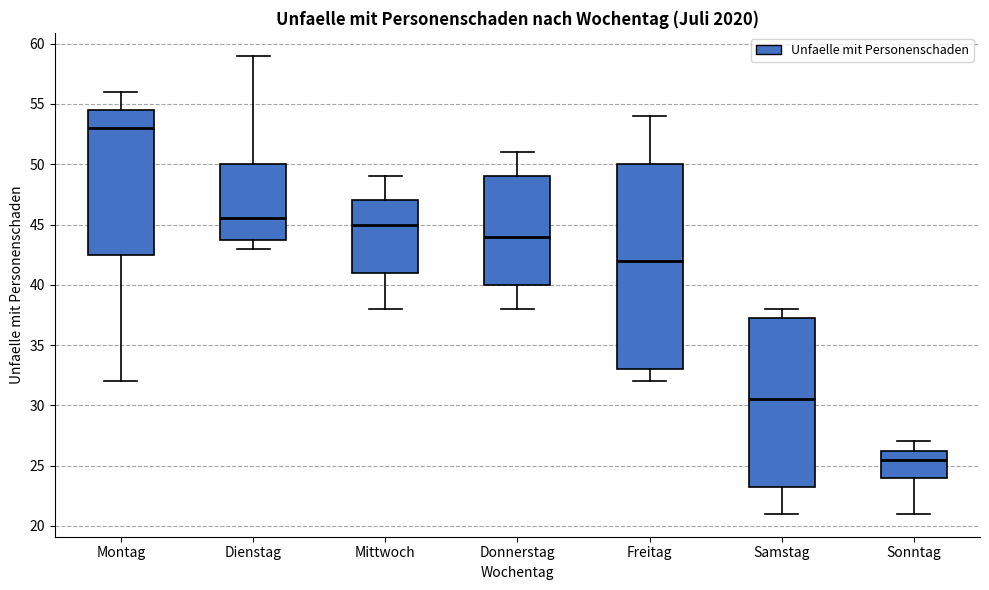

Which box's median line is the highest?

Montag